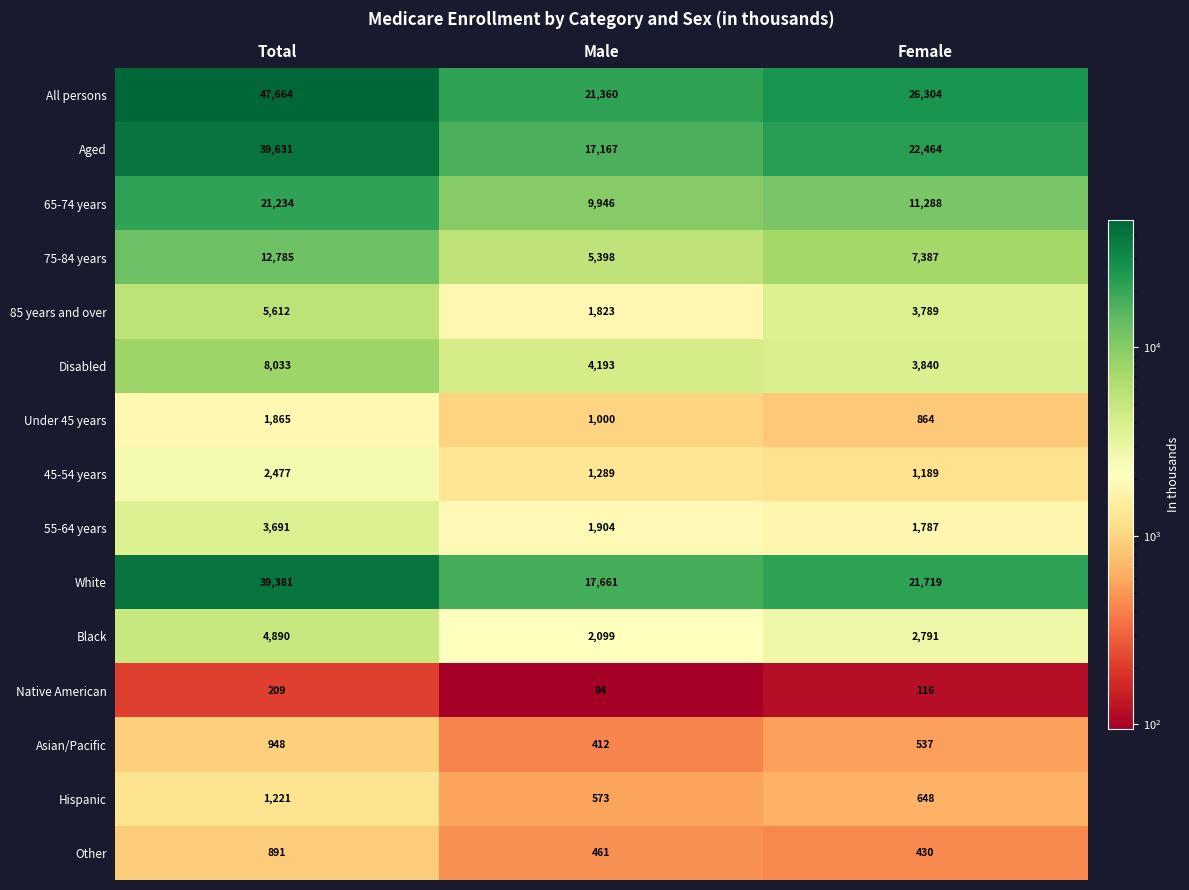

At which category is the sum across all series the highest?

Total